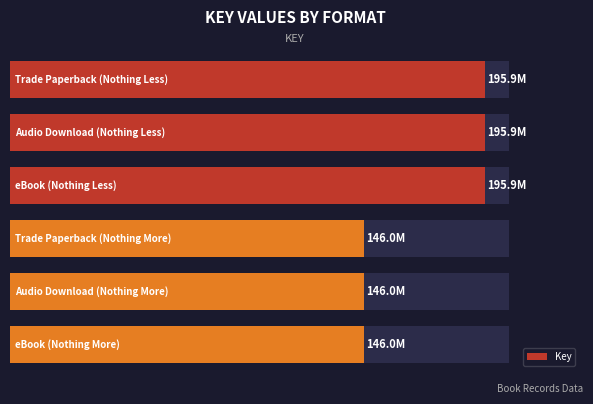

Reading left to right, transcribe all the data shown in this chart.

195882516	195882516	195882516	146016246	146016246	146016246